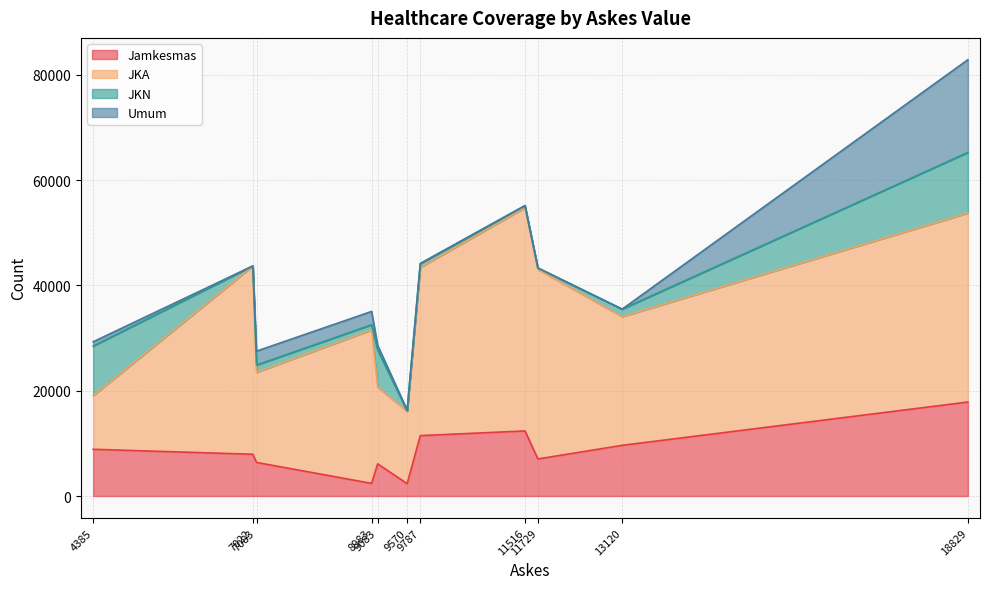

What is the minimum value for Jamkesmas?

2343